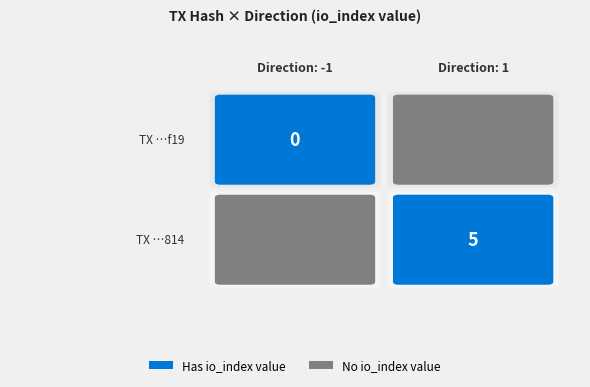

Where is 406168dbdf92c7304701ddc25f3088bba293814 nearest to the value 3?

direction